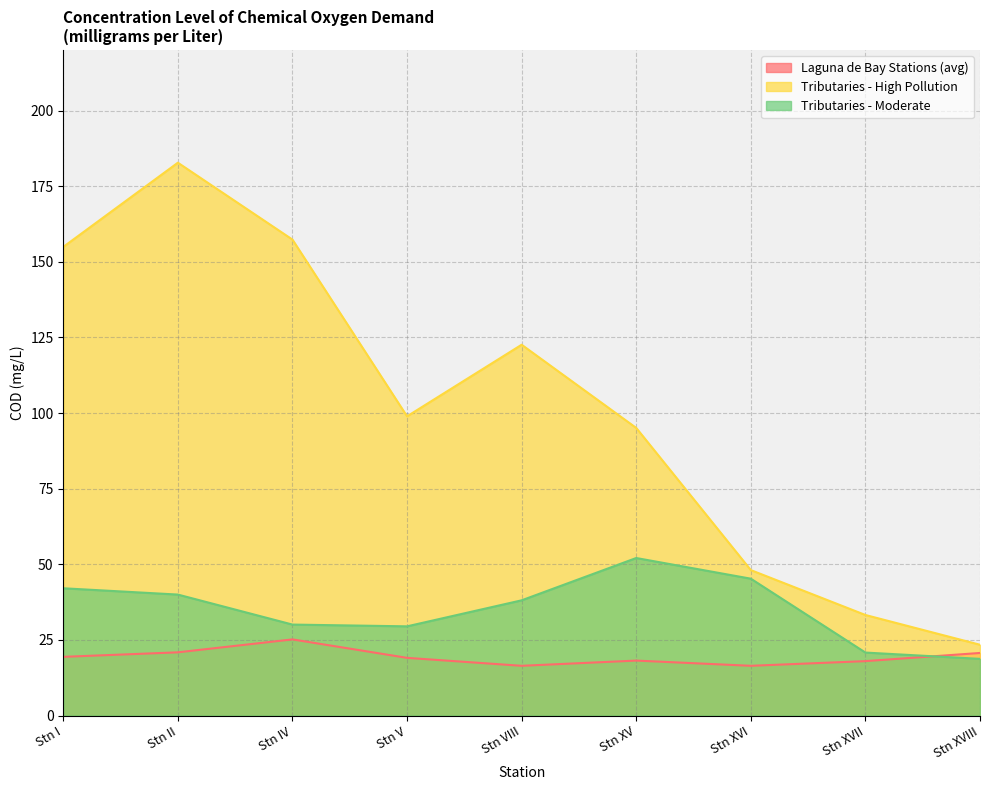

What is the difference between the maximum and minimum values in the Laguna de Bay Stations (avg) series?

8.7